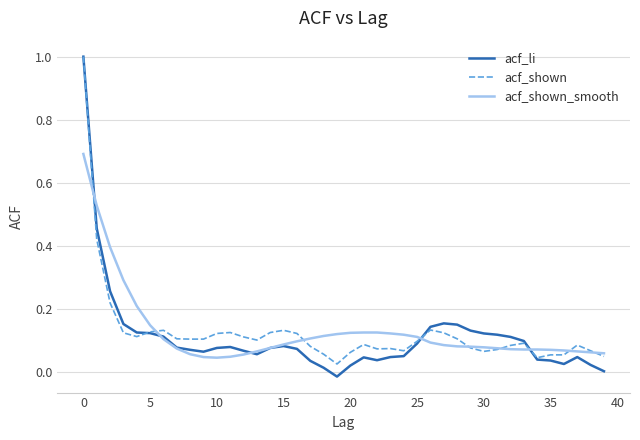

Which series has the widest spread of values?

acf_li